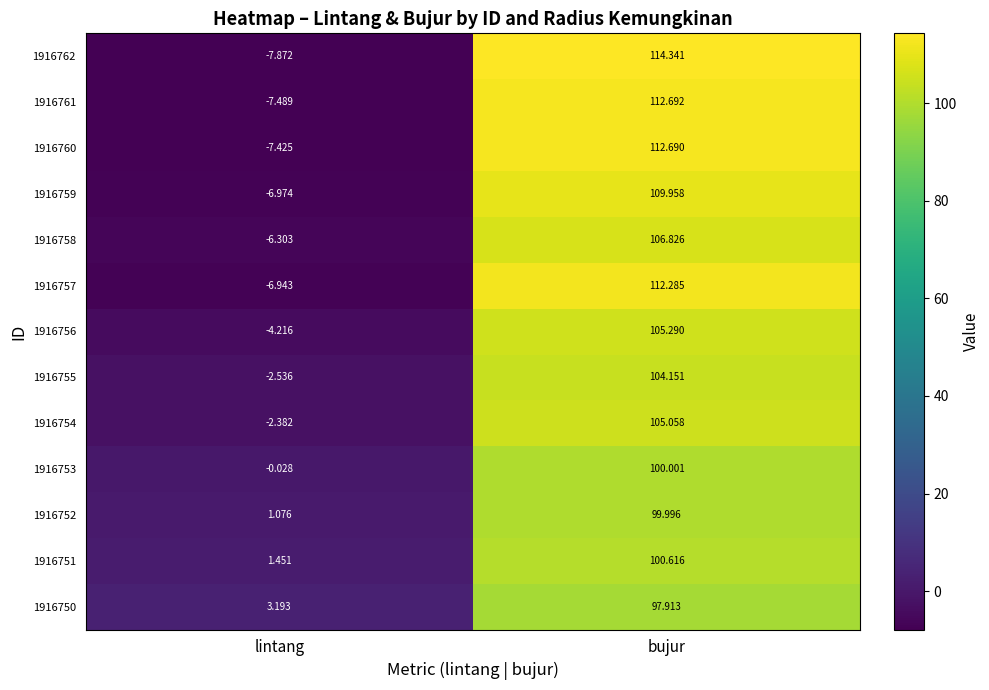

At which category is the sum across all series the highest?

bujur